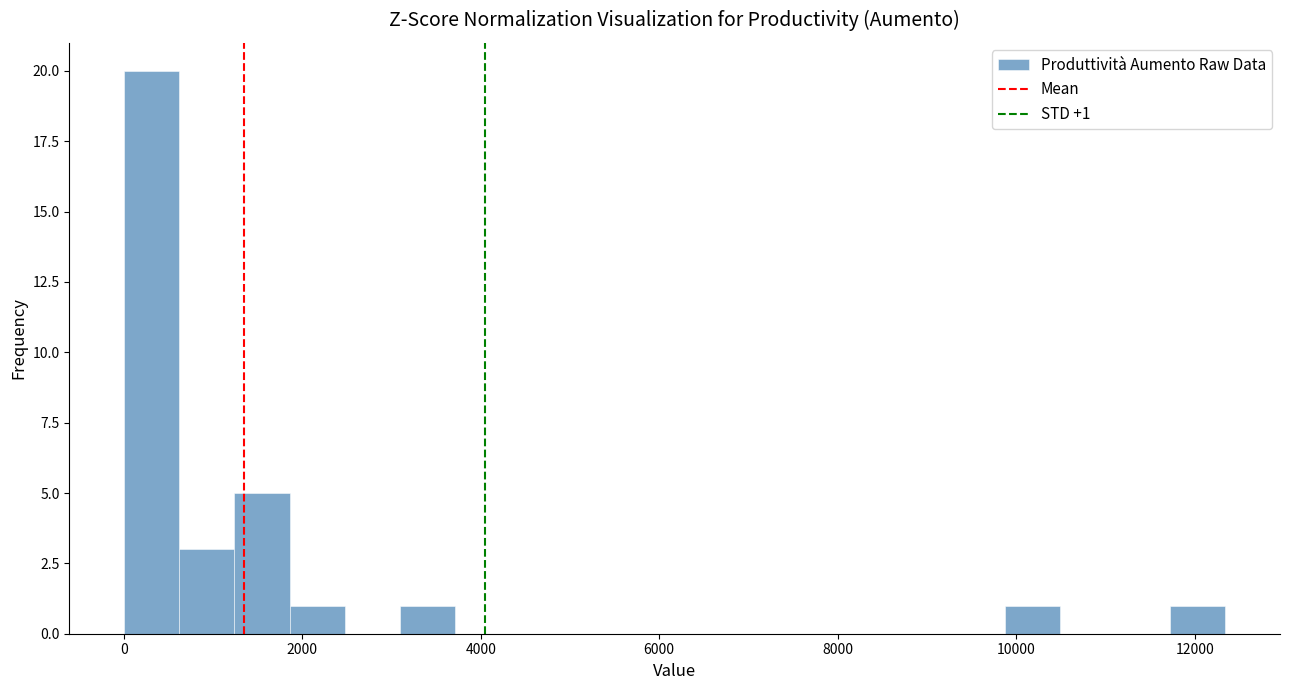

Around what value on the x-axis is the tallest bar? Give the approximate position of its centre, as read against the axis.

400